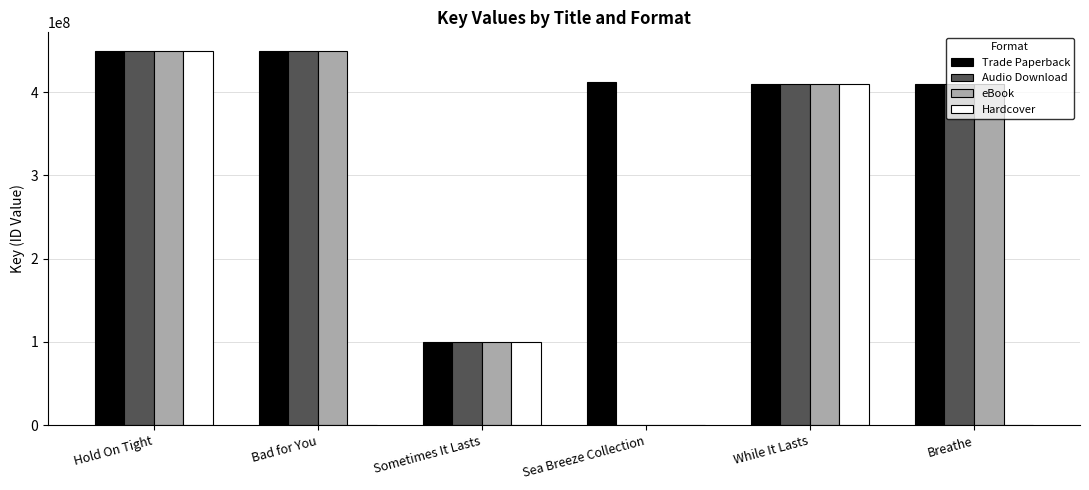

True or false: Trade Paperback has a value of 411973659 at Sea Breeze Collection.

True